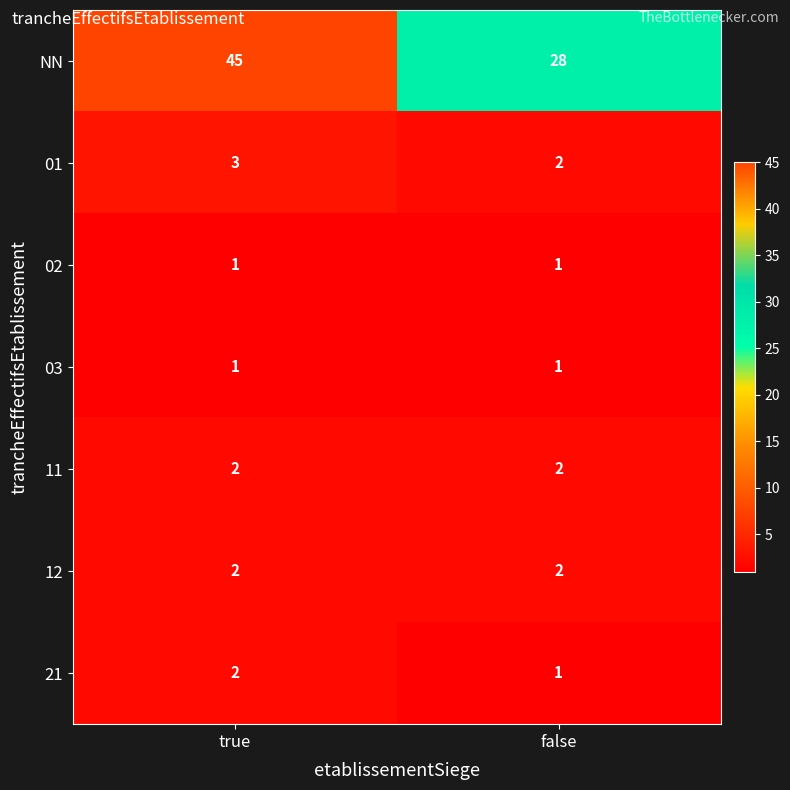

What is the sum of all 21 values?

3